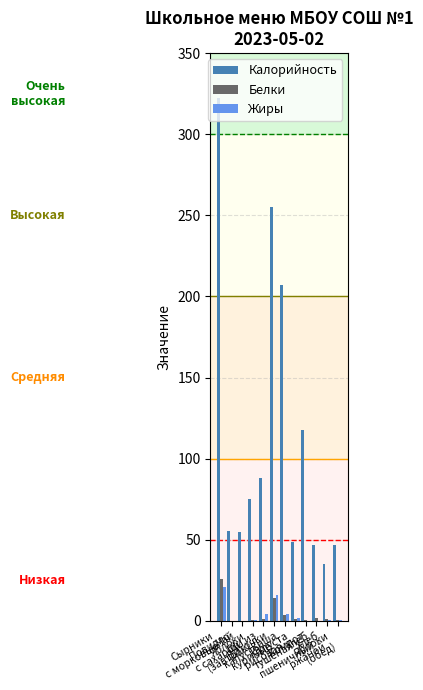

What is the sum of all Белки values?

51.0